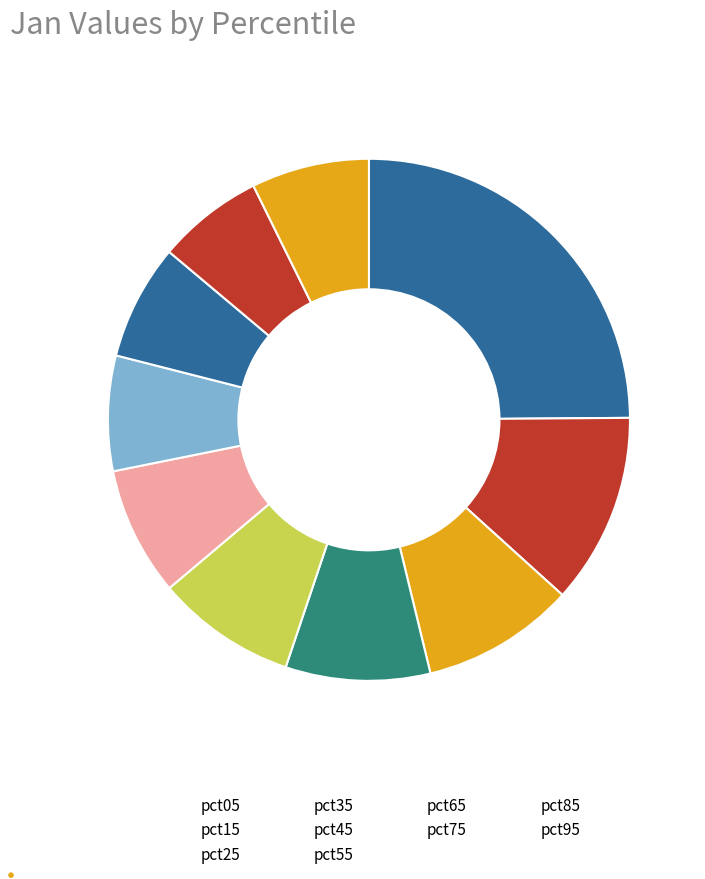

To the nearest percent, what portion does pct45 represent?

9%